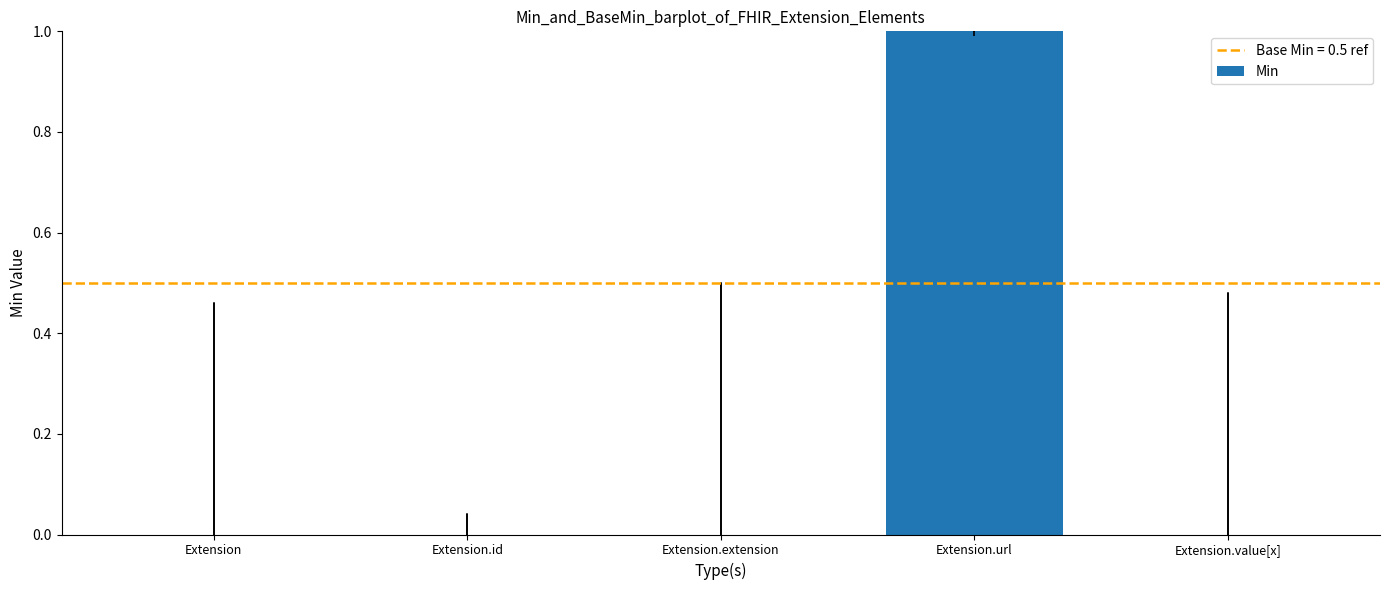

True or false: the data shows 0 at Extension.value[x].

True